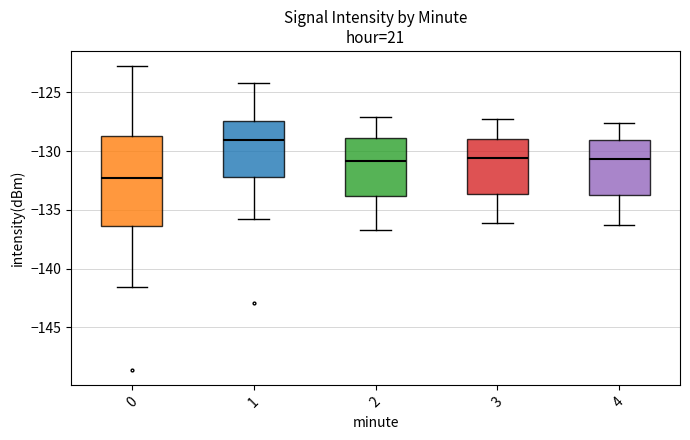

Reading left to right, read every box against the y-axis: the position of its median line, the range the box covers, and the ends of its whiskers. The values are not printed on the chart, so give them approximately, as read against the axis.

0: median -132.5, box -136.5 to -128.5, whiskers -141.5 to -123.0
1: median -129.0, box -132.0 to -127.5, whiskers -136.0 to -124.0
2: median -131.0, box -134.0 to -129.0, whiskers -136.5 to -127.0
3: median -130.5, box -133.5 to -129.0, whiskers -136.0 to -127.5
4: median -130.5, box -133.5 to -129.0, whiskers -136.5 to -127.5